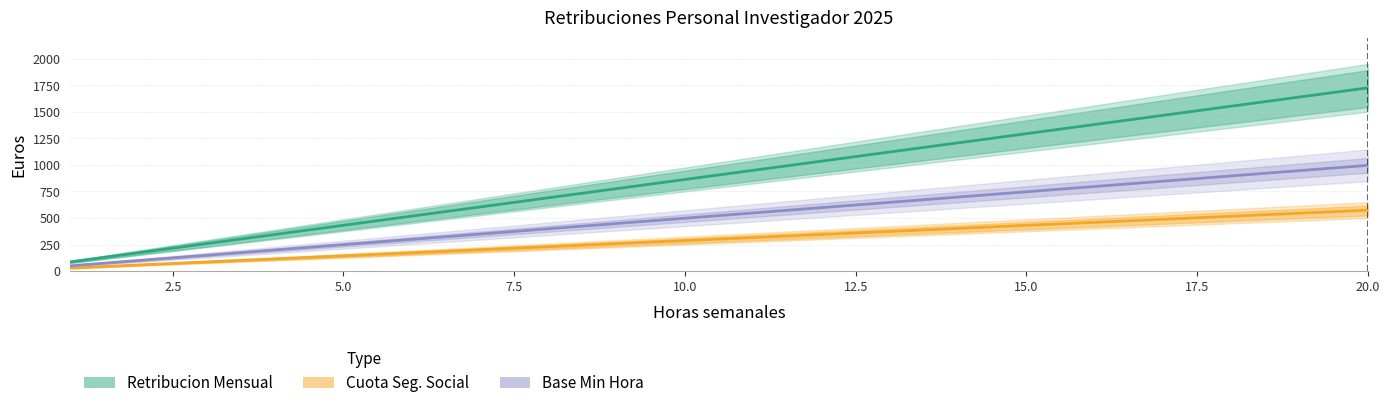

How many categories are shown in the chart?

20